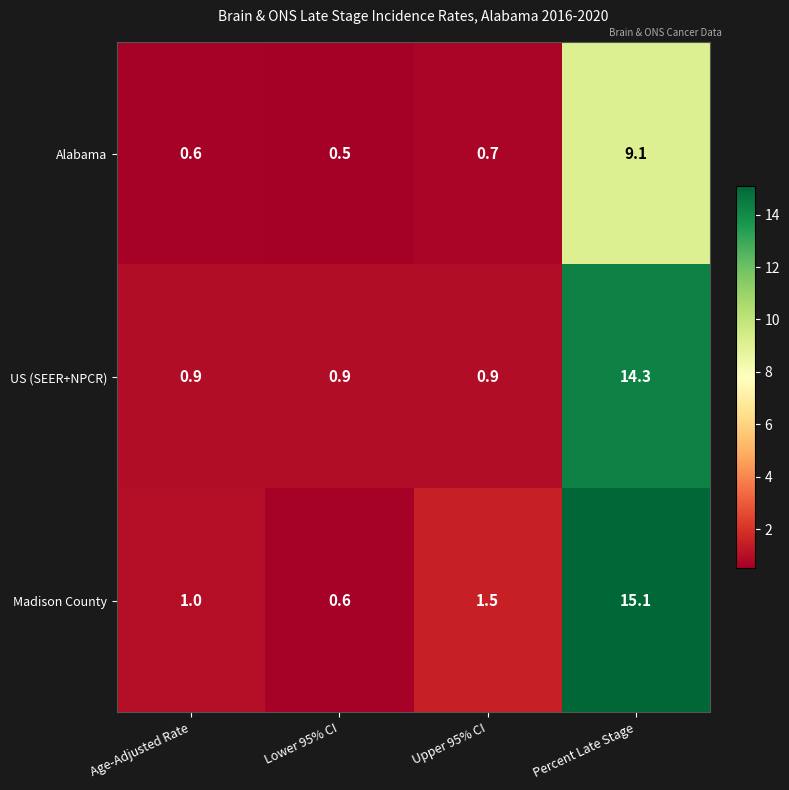

Reading left to right, what are all the values shown in this chart?

Alabama: Age-Adjusted Rate=0.6	Lower 95% CI=0.5	Upper 95% CI=0.7	Percent Late Stage=9.1
US (SEER+NPCR): Age-Adjusted Rate=0.9	Lower 95% CI=0.9	Upper 95% CI=0.9	Percent Late Stage=14.3
Madison County: Age-Adjusted Rate=1.0	Lower 95% CI=0.6	Upper 95% CI=1.5	Percent Late Stage=15.1